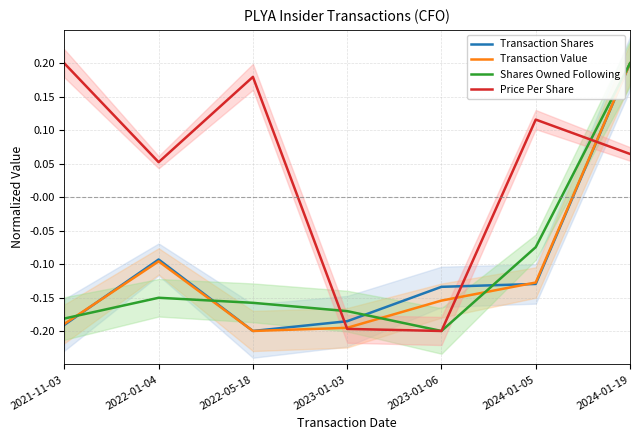

Between 2024-01-19 and 2021-11-03, which is larger?

2024-01-19